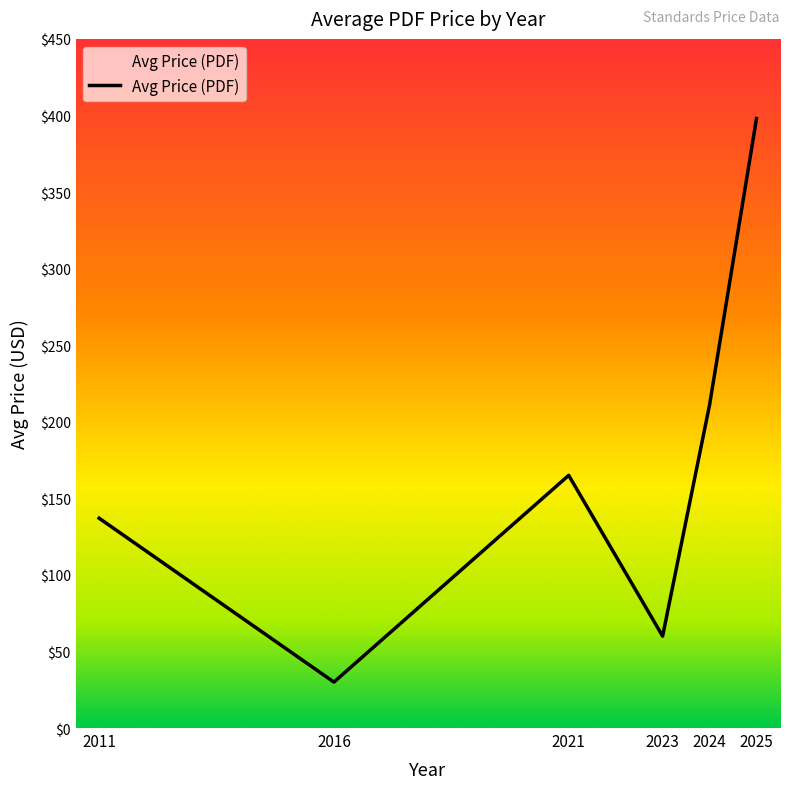

Rank the categories by value from highest to lowest.

2025, 2024, 2021, 2011, 2023, 2016